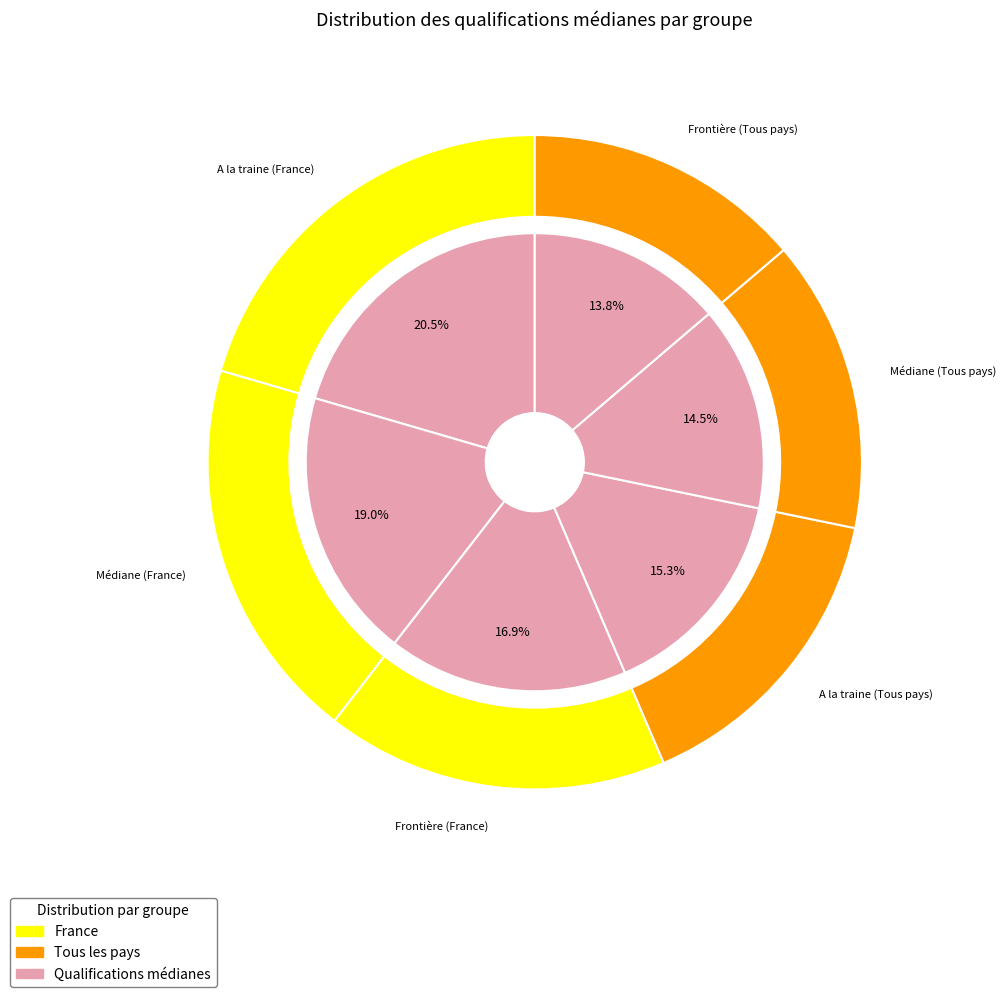

How much of the chart is everything except A la traine (Tous pays)?

84.7%